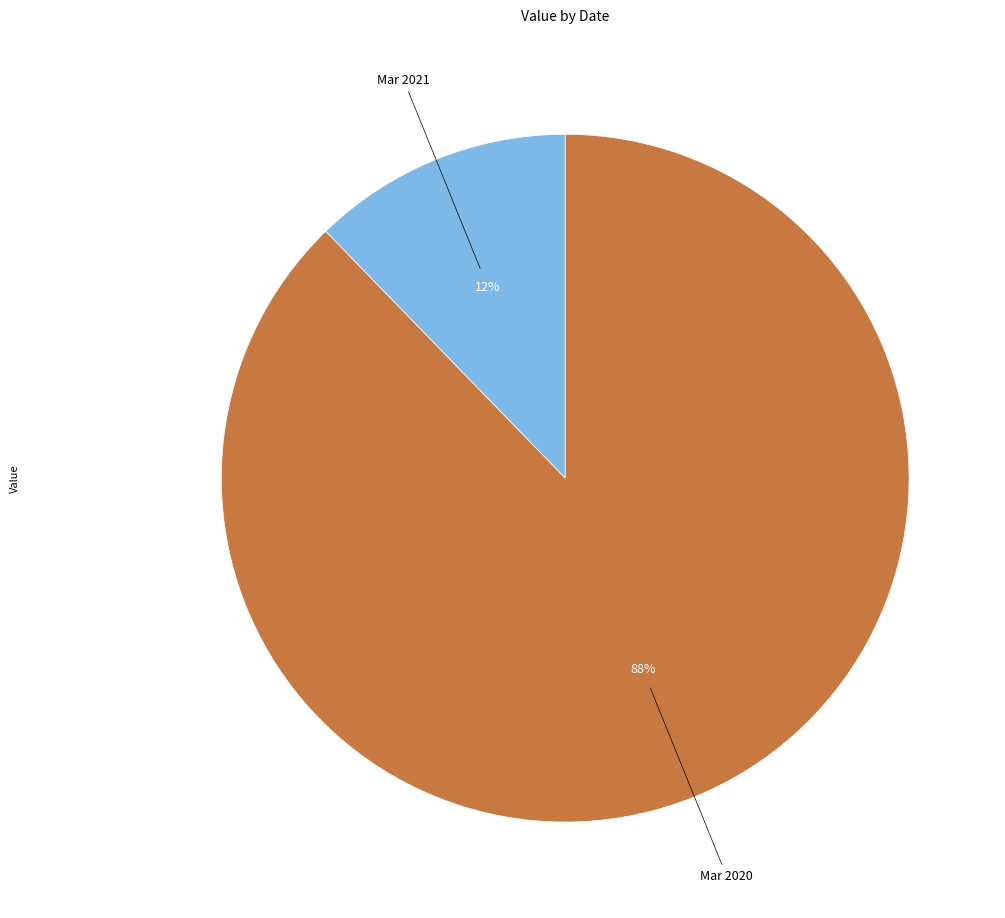

To the nearest percent, what is the average slice percentage?

50%